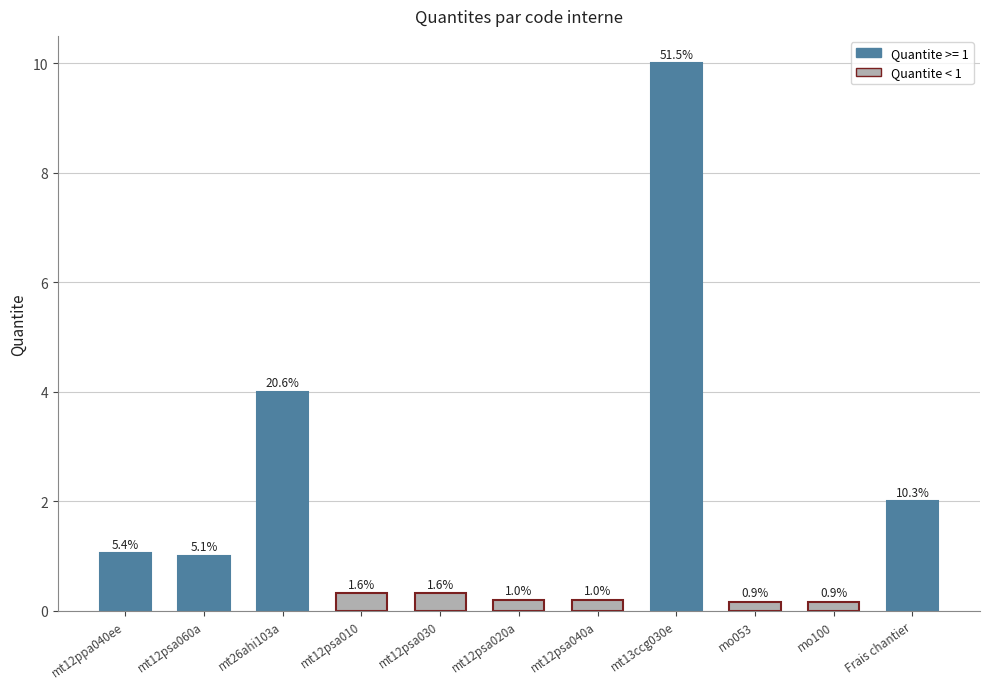

What is the change in value from mt12ppa040ee to mt13ccg030e?

+8.9